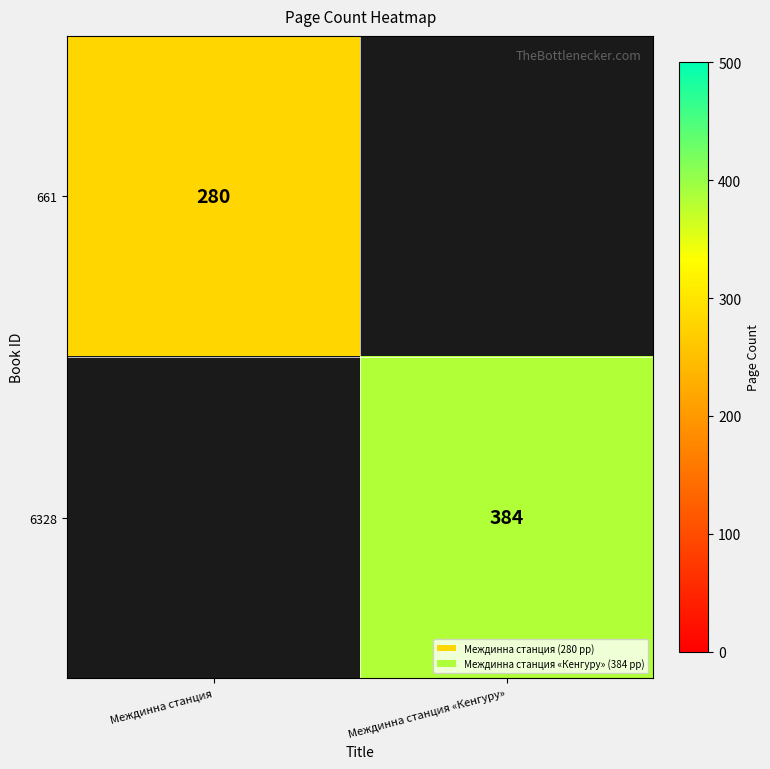

True or false: 6328 has a value of 627 at Междинна станция «Кенгуру».

False